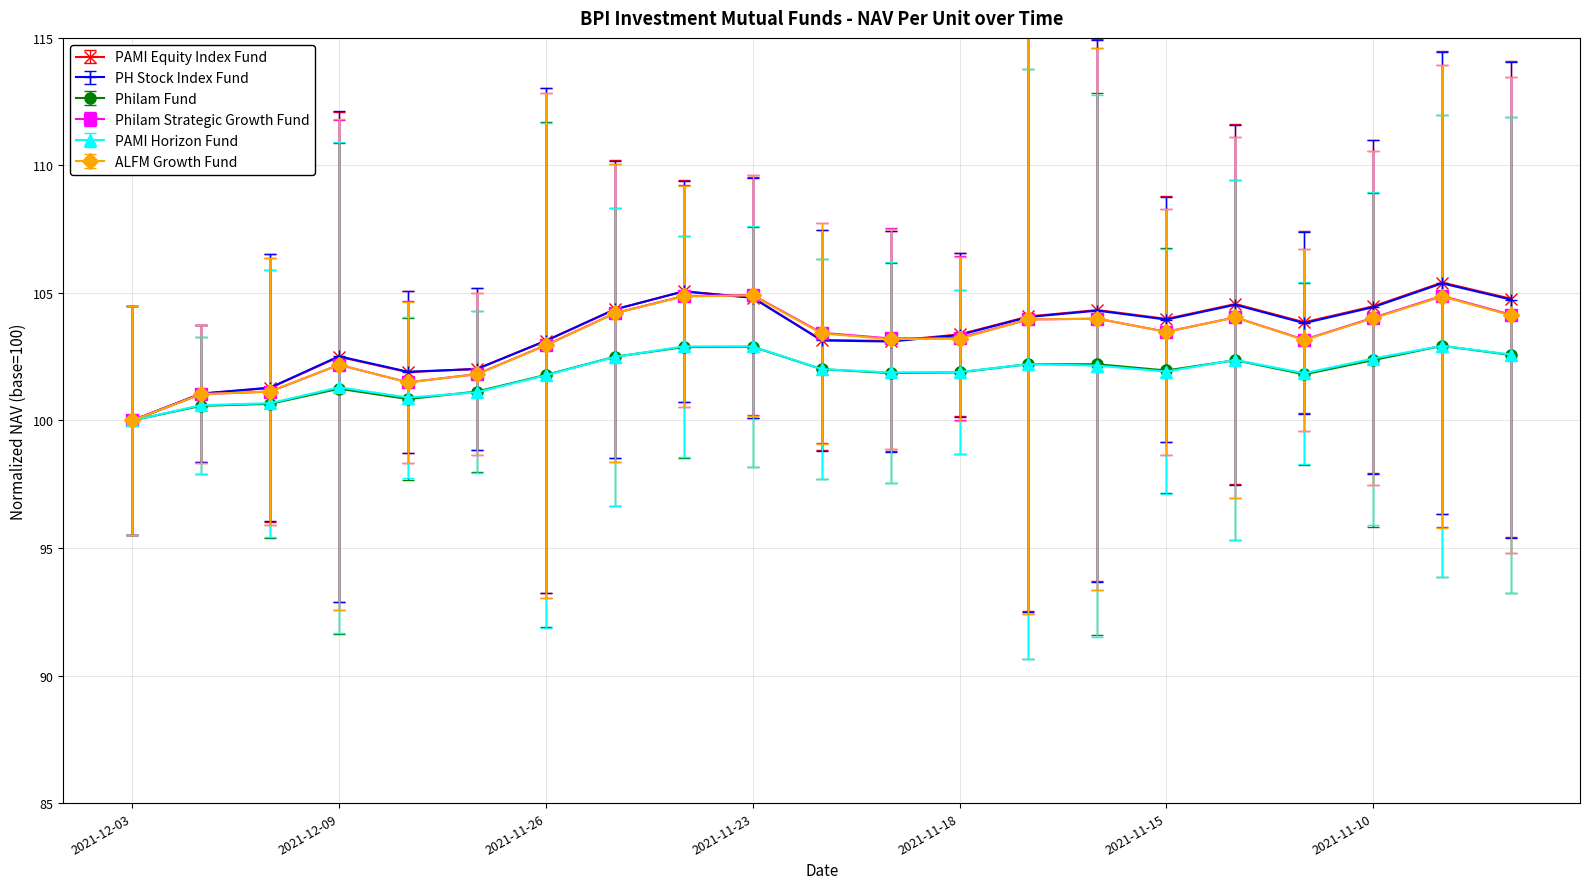

What is the minimum value for Philam Fund?

100.0